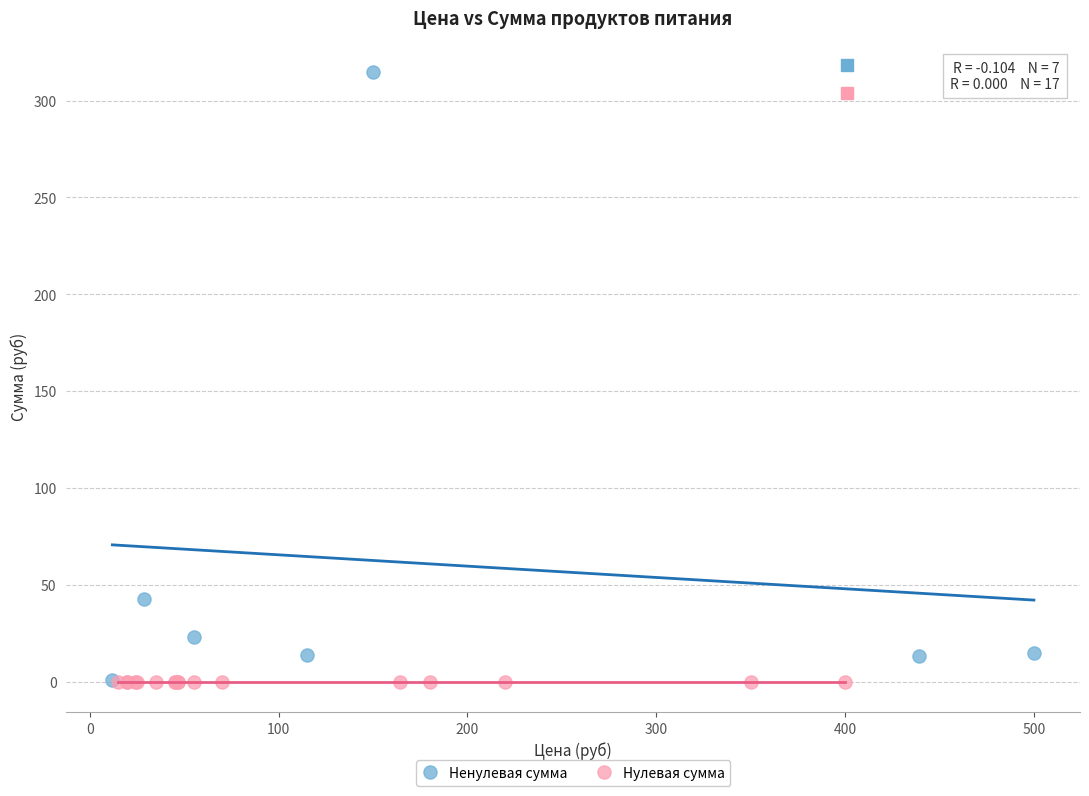

Which series reaches the maximum Y coordinate?

Ненулевая сумма